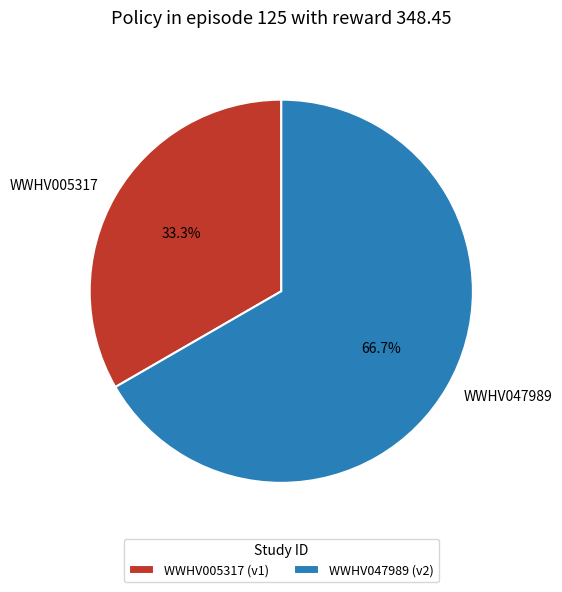

What is the ratio of the value at WWHV005317 to the value at WWHV047989?

0.5